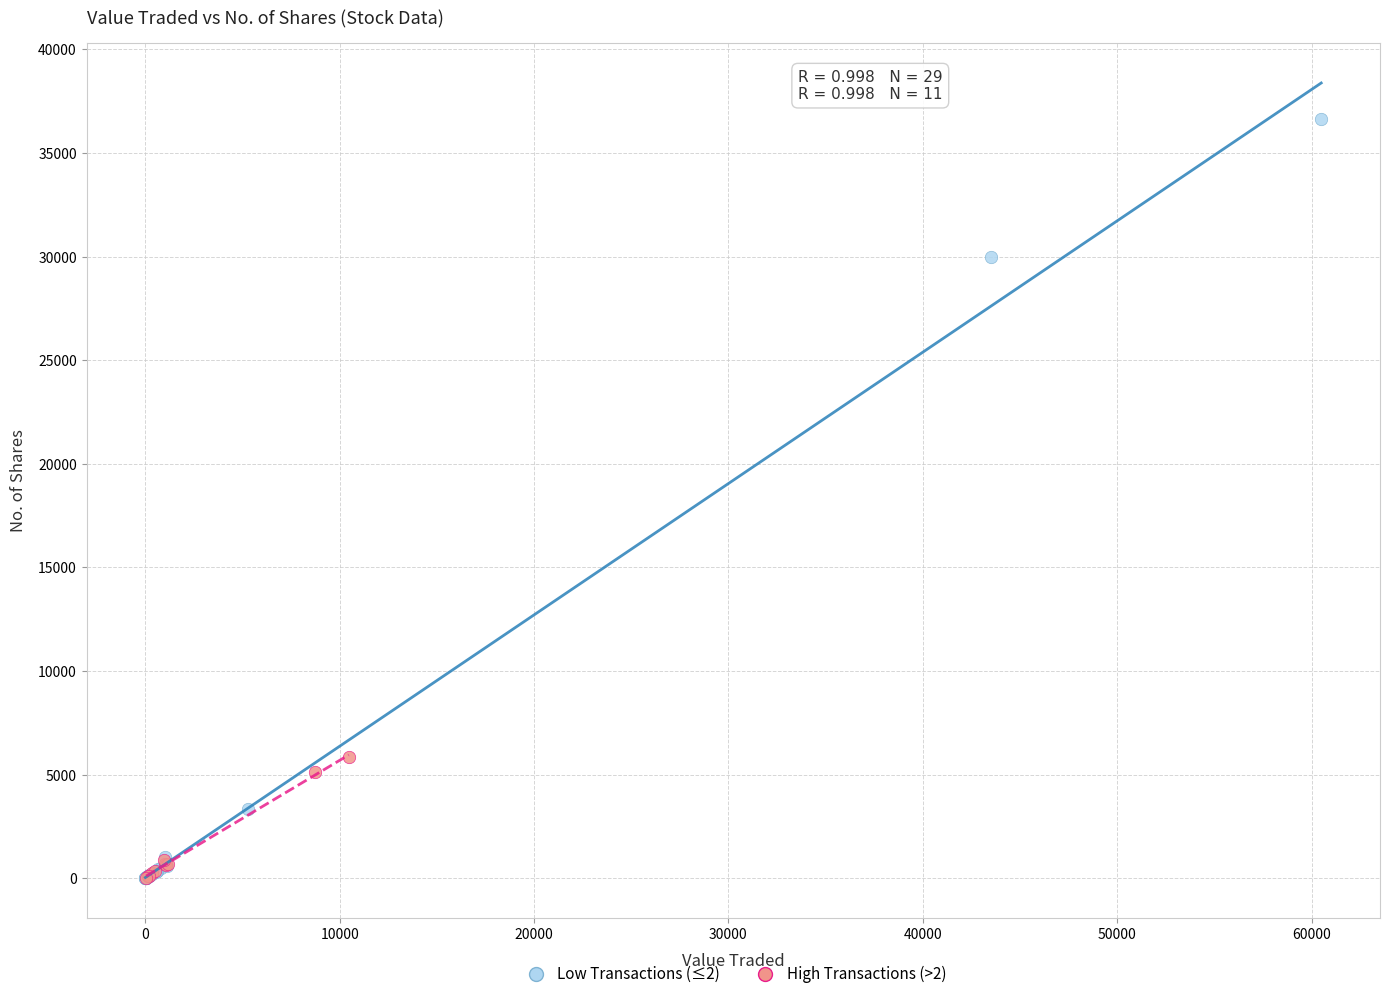

Which series has the largest Y range (max minus min)?

Low Transactions (≤2)